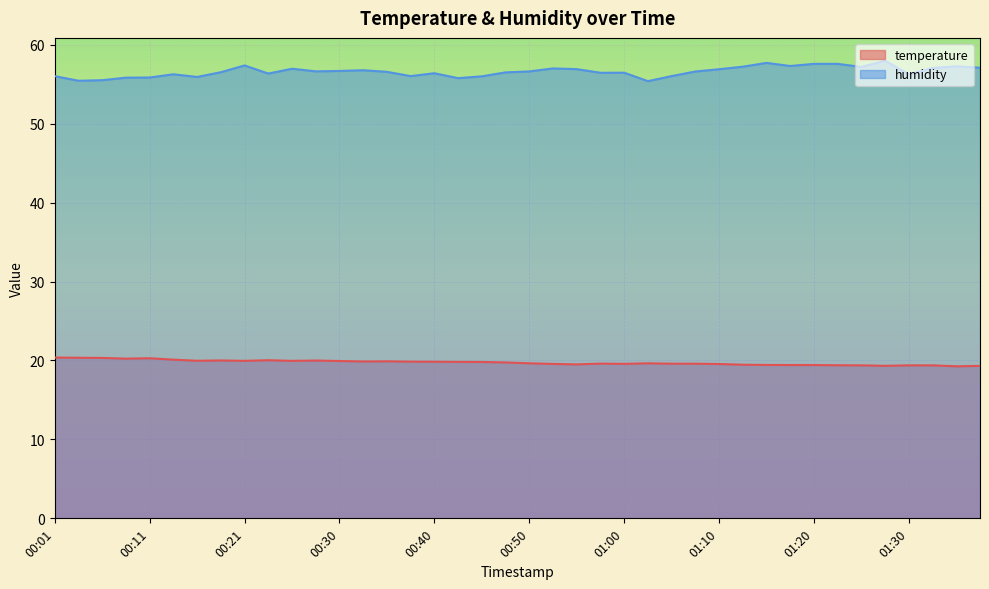

At which label does humidity first exceed 56?

00:01